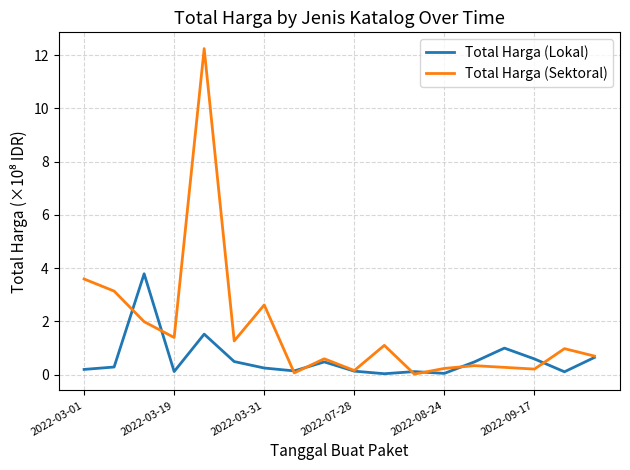

What is the difference between the second highest and minimum values in the Total Harga (Lokal) series?

1.5